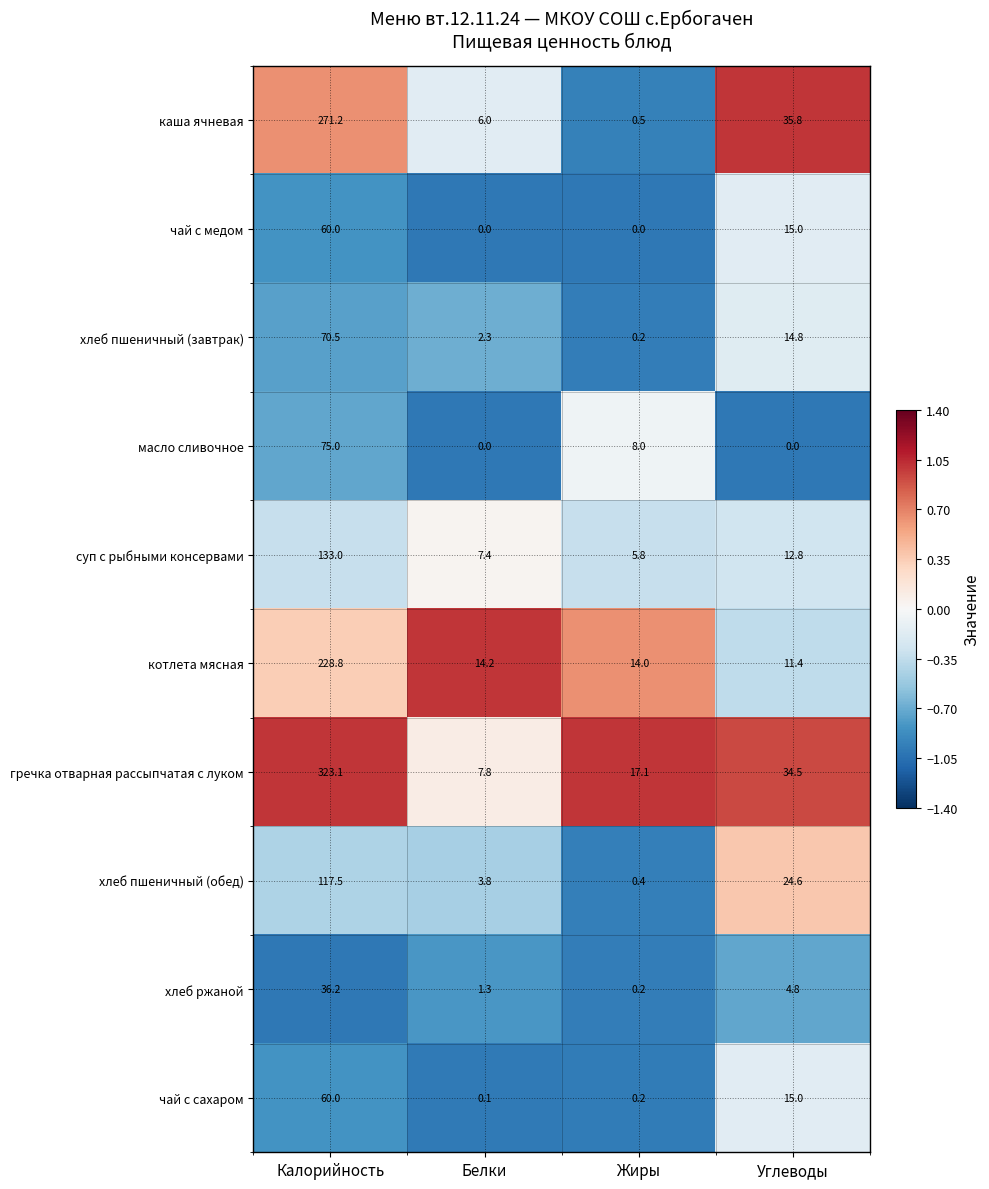

What is the highest value of the гречка отварная рассыпчатая с луком series?

323.1